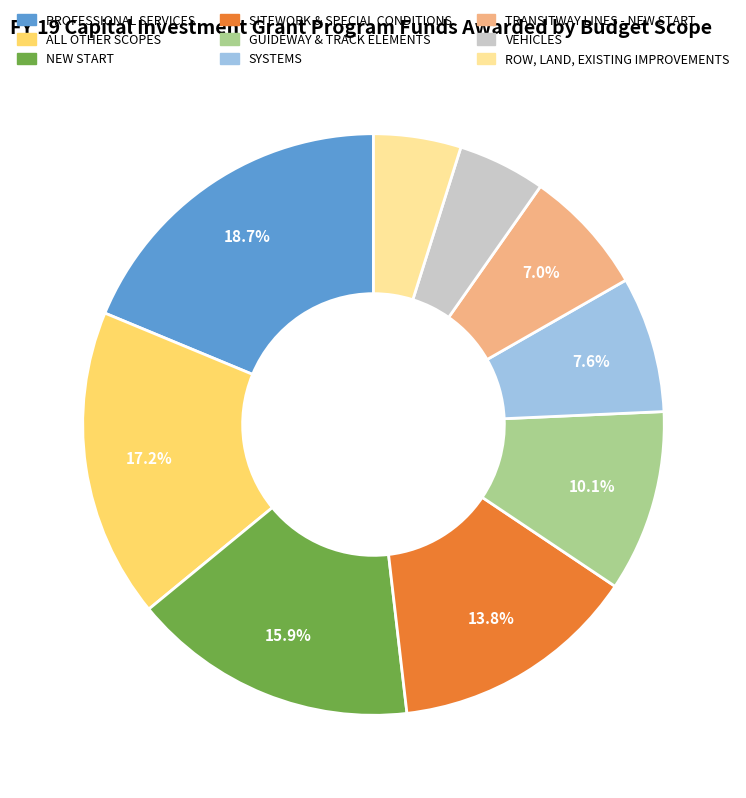

To the nearest percent, what is the combined percentage of GUIDEWAY & TRACK ELEMENTS and VEHICLES?

15%